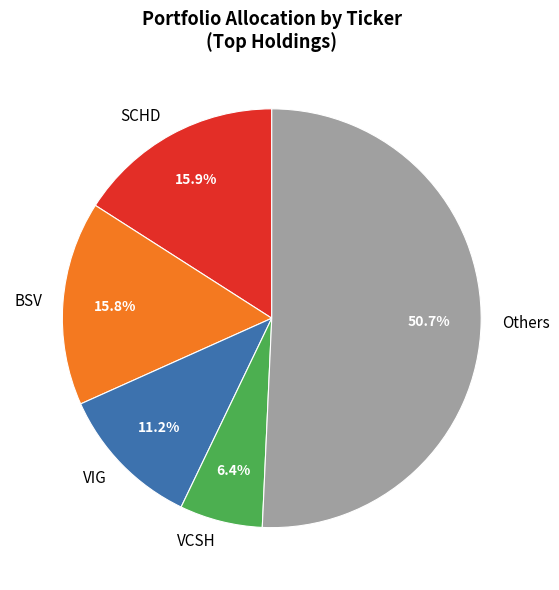

Count the number of slices in the pie.

5